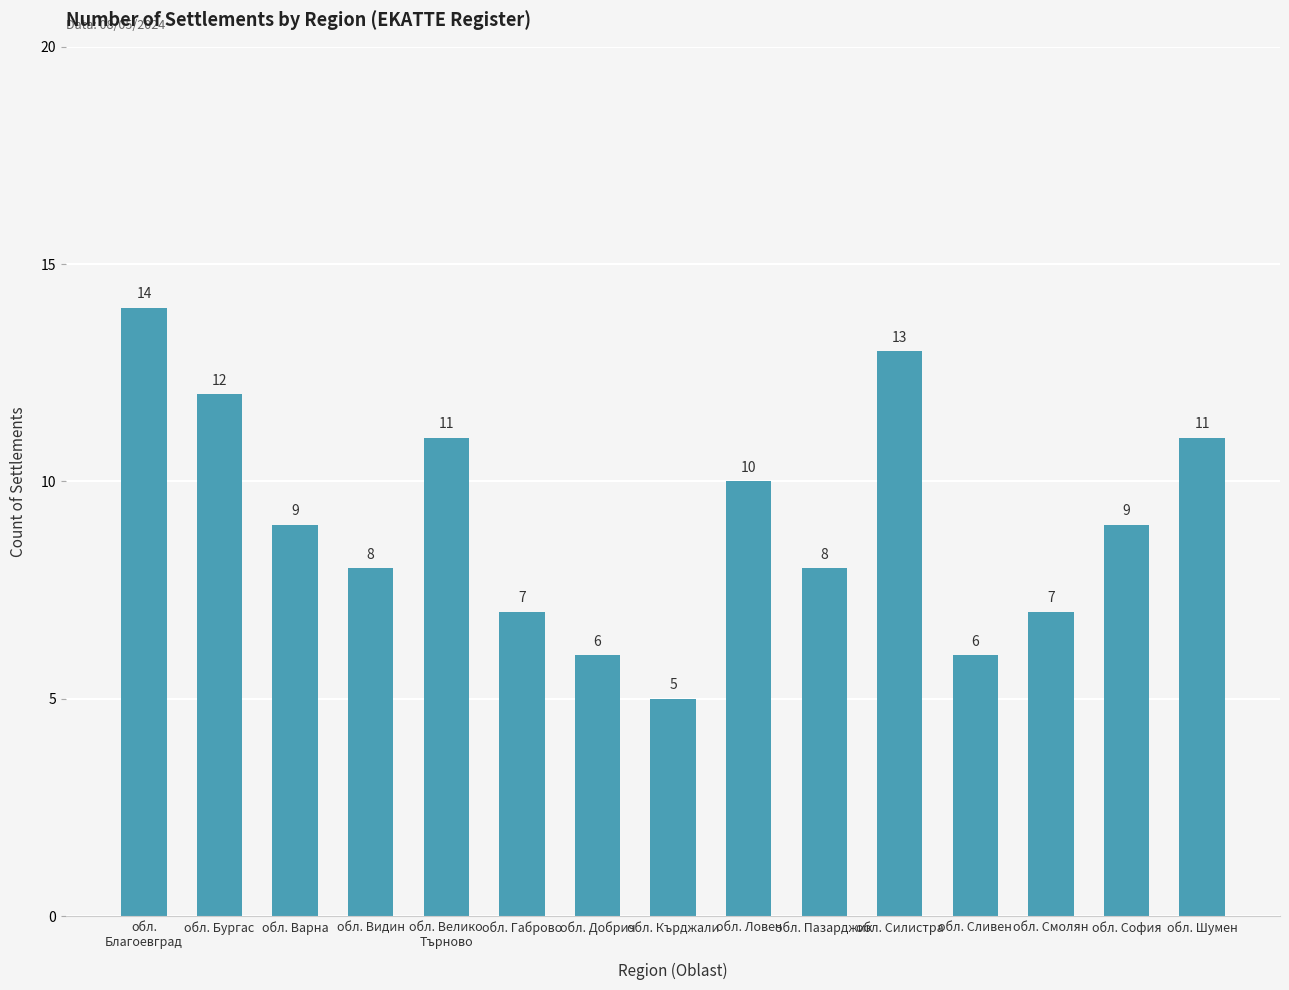

What is the value of the 13th bar from the left?

7